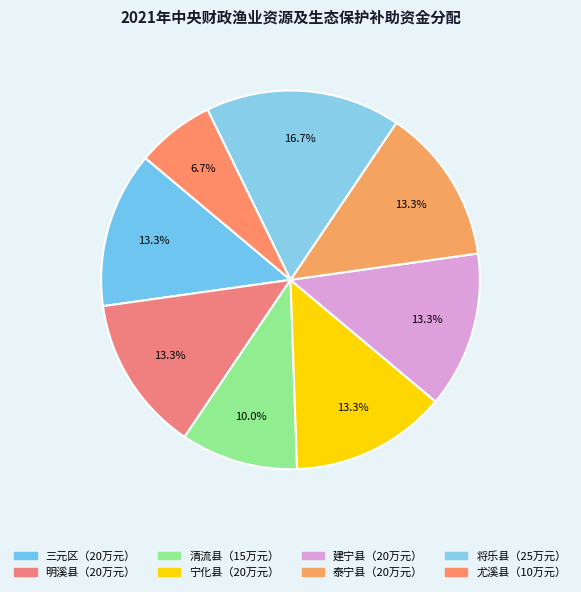

How many slices are in this pie chart?

8